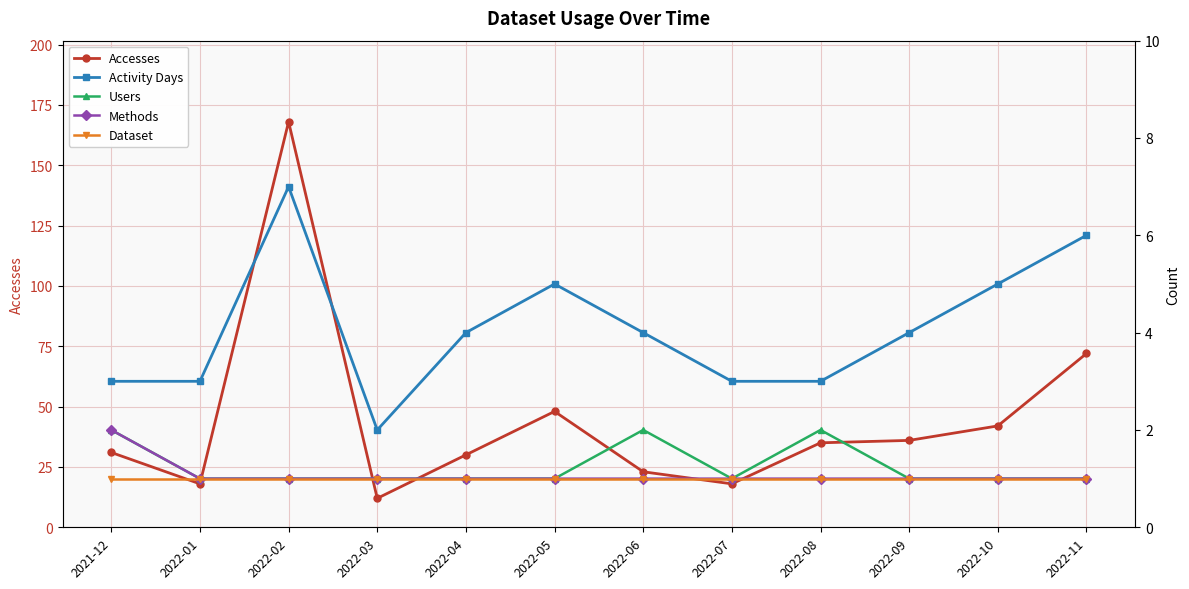

True or false: Activity Days has more than 1 interior local peaks.

True